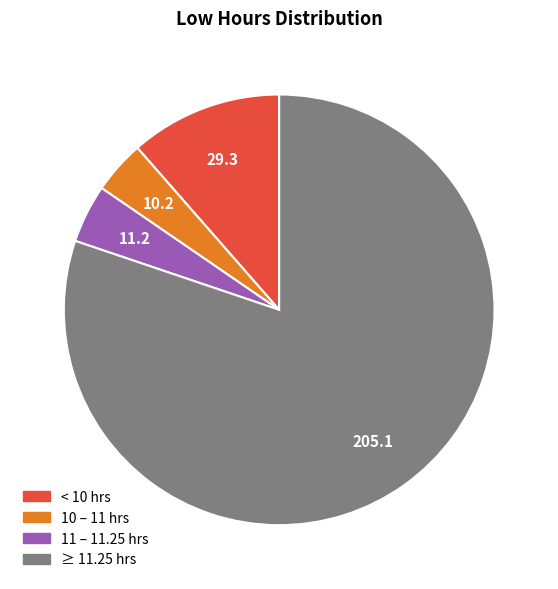

Is there a majority slice in this chart?

Yes